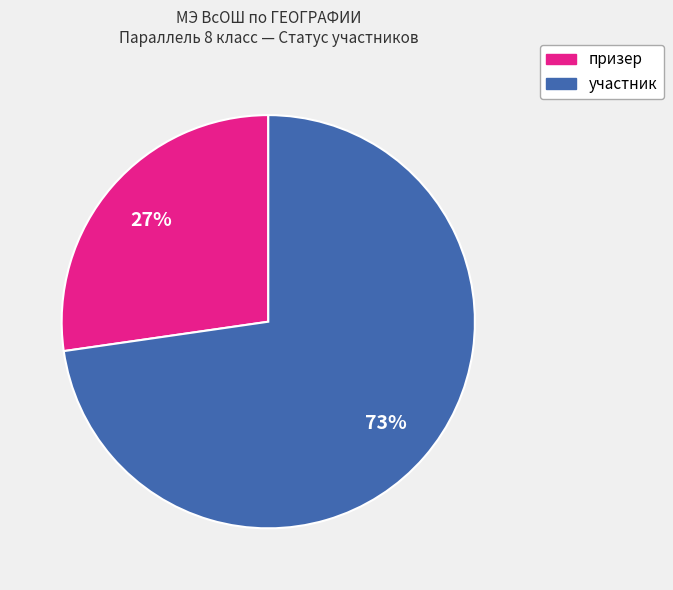

Is the sum of участник and призер greater than half?

Yes